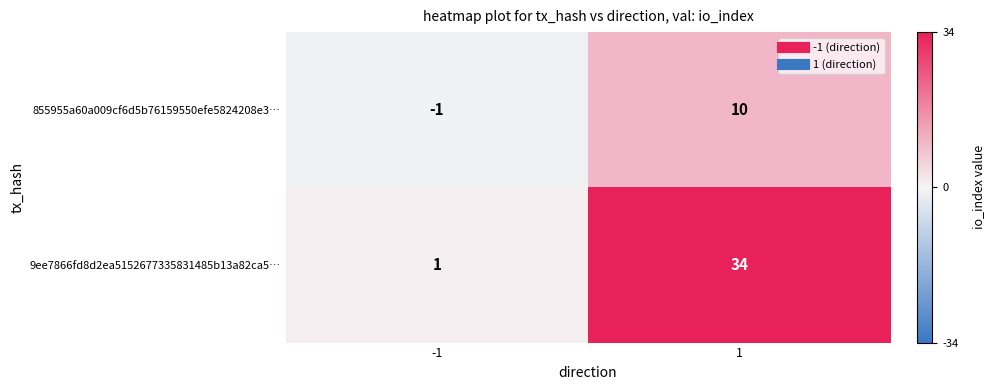

What is the minimum value shown in the chart?

-1